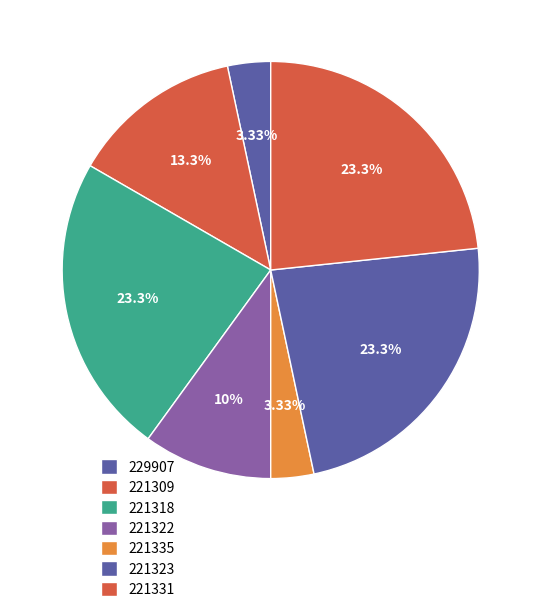

How many segments does this pie chart have?

7